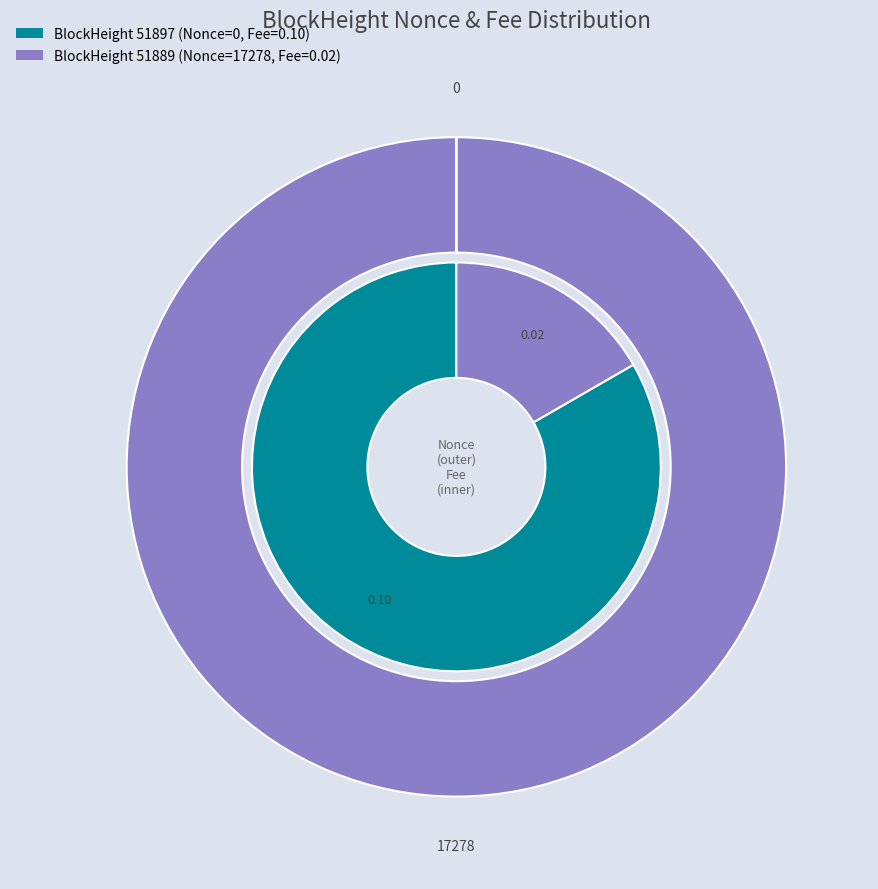

Which slice is the smallest?

51897